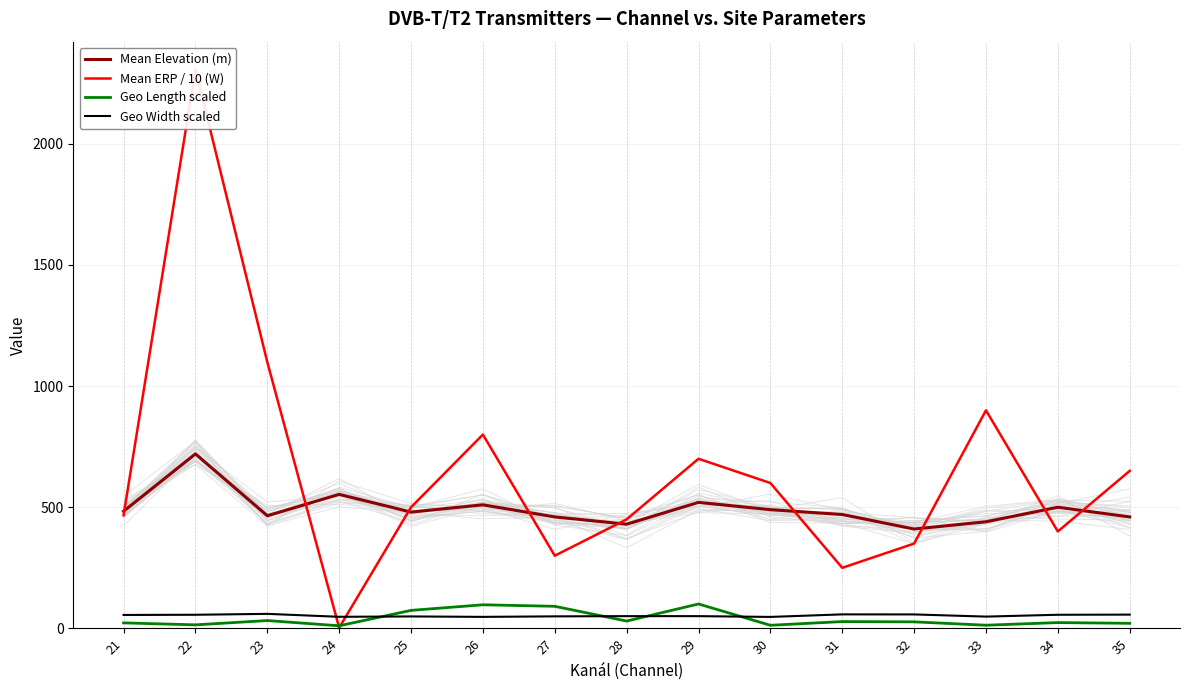

What value does the Mean ERP / 10 (W) series have at 25?

500.0